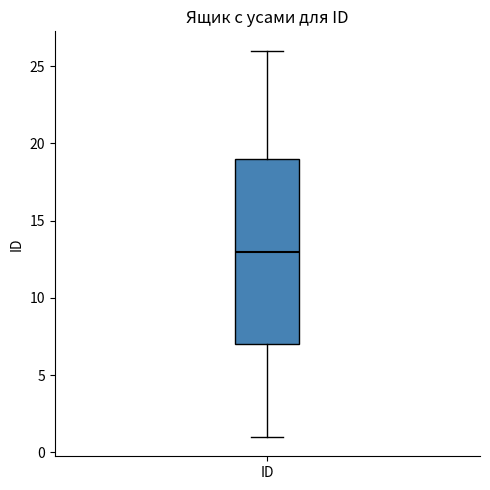

Read this box plot against the y-axis: the position of the median line, the range covered by the box, and the ends of both whiskers. The values are not printed on the chart, so give them approximately, as read against the axis.

median 13, box 7 to 19, whiskers 1 to 26